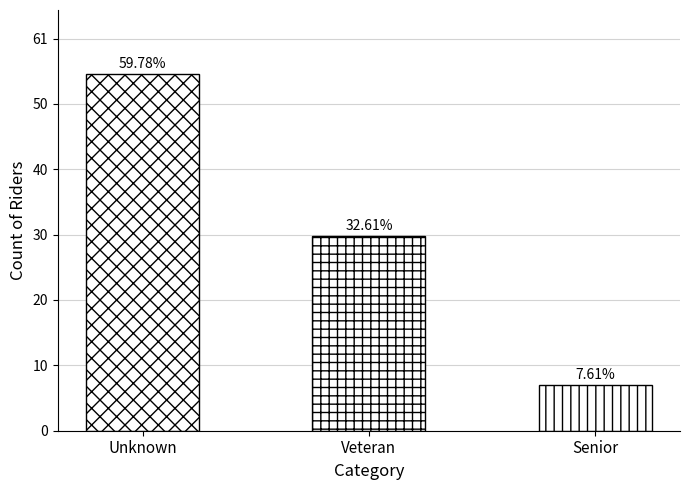

At which category does the chart reach its minimum across all series?

Senior